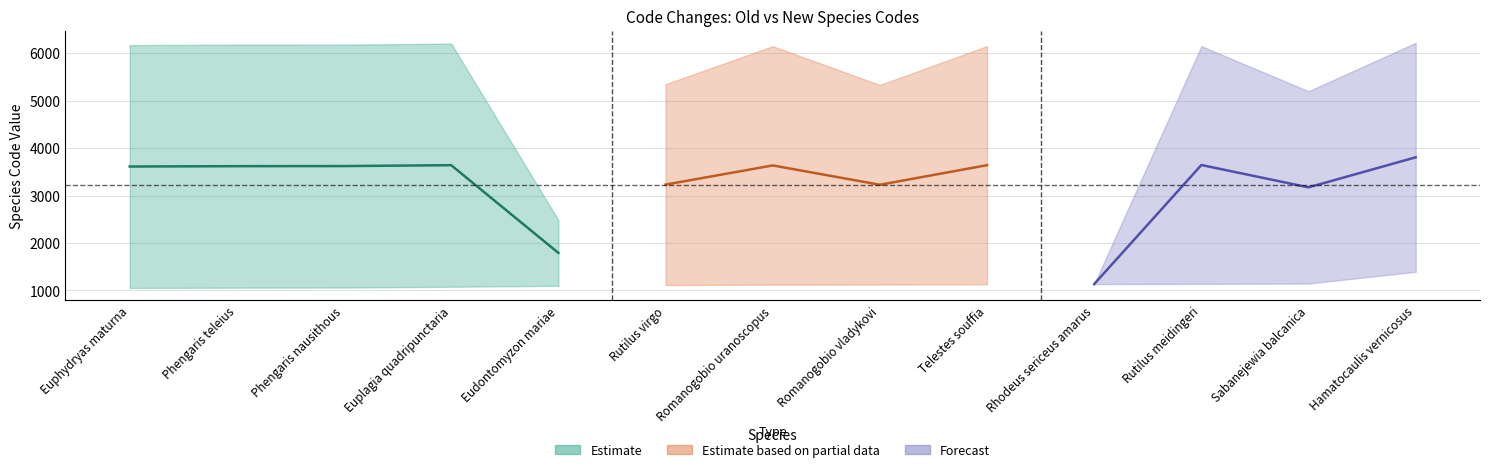

Is it true that new_codes equals 10163 at Hamatocaulis vernicosus?

False